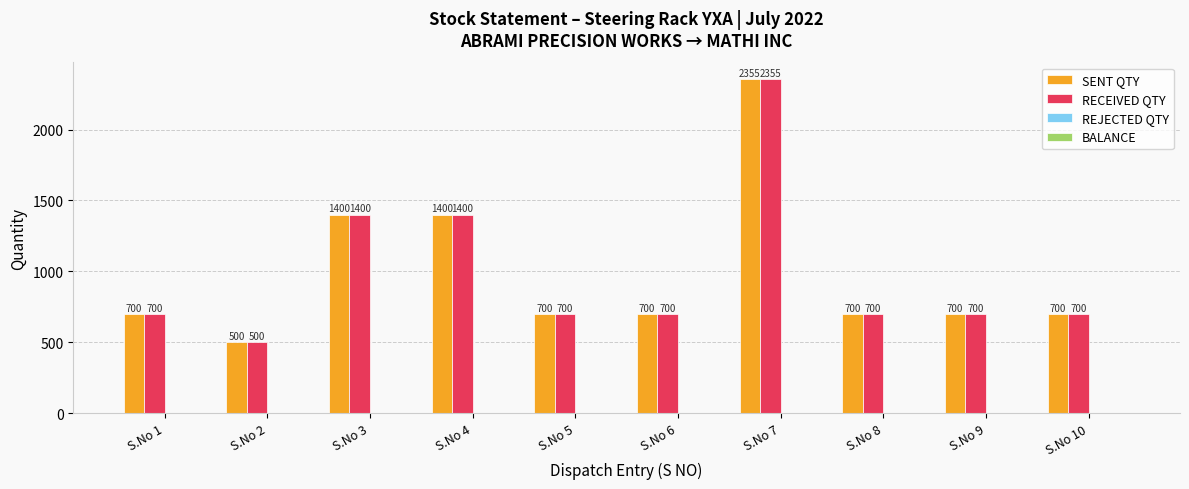

Reading right to left, extract all data points from this chart.

SENT QTY: S.No 10=700	S.No 9=700	S.No 8=700	S.No 7=2355	S.No 6=700	S.No 5=700	S.No 4=1400	S.No 3=1400	S.No 2=500	S.No 1=700
RECEIVED QTY: S.No 10=700	S.No 9=700	S.No 8=700	S.No 7=2355	S.No 6=700	S.No 5=700	S.No 4=1400	S.No 3=1400	S.No 2=500	S.No 1=700